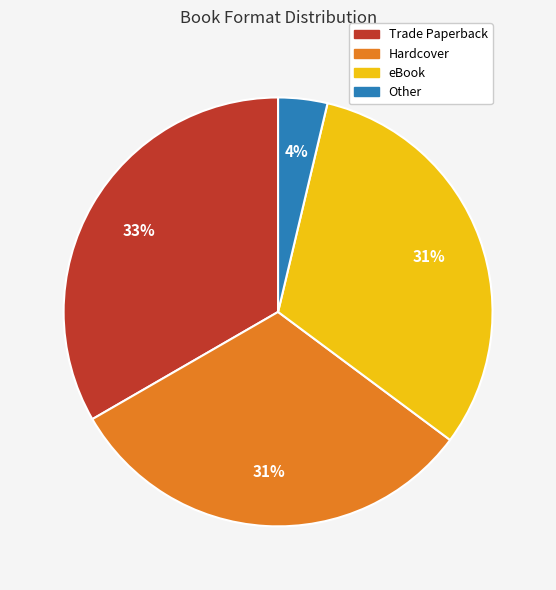

To the nearest percent, what percentage of the pie is Other?

4%